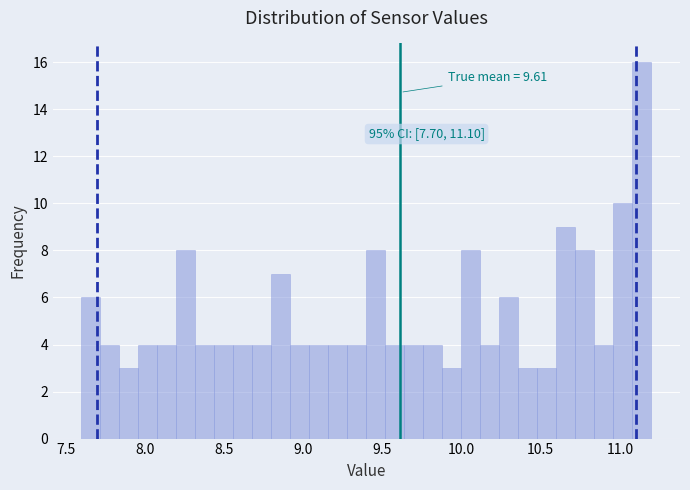

Around what value on the x-axis is the tallest bar? Give the approximate position of its centre, as read against the axis.

11.15